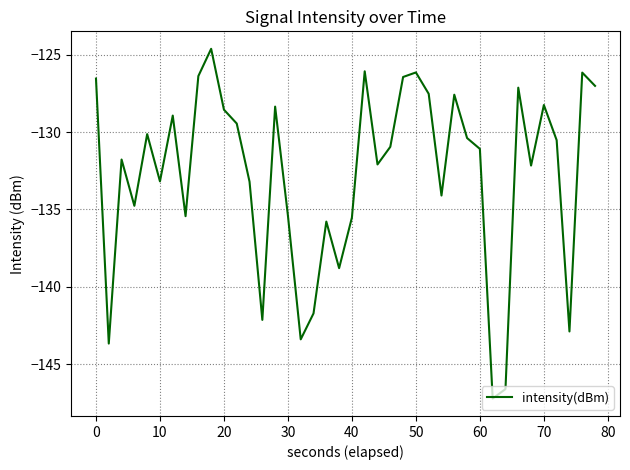

What is the difference between the maximum and minimum values?

22.6